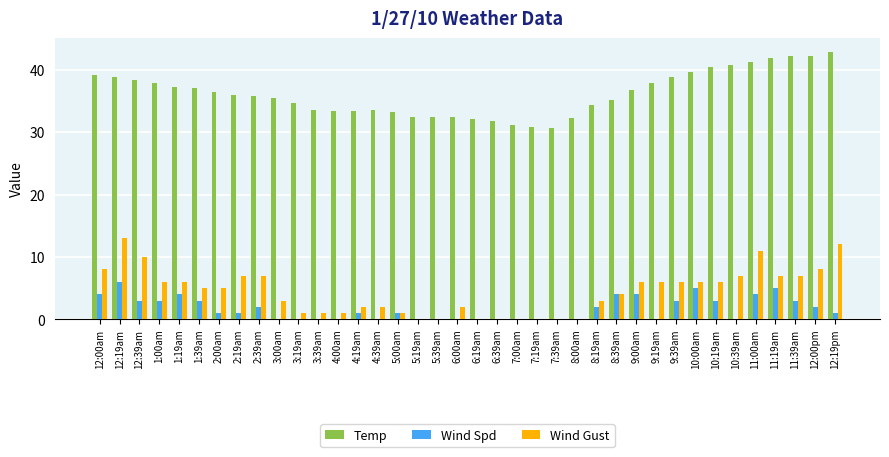

The Wind Gust series shows 6.9 at 2:00am. True or false?

False